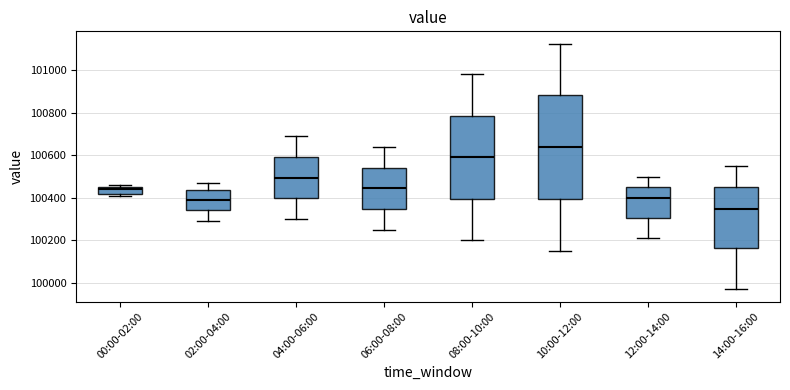

Where is the lower edge of the box for 06:00-08:00 on the y-axis? The values are not printed on the chart, so give them approximately, as read against the axis.

100340